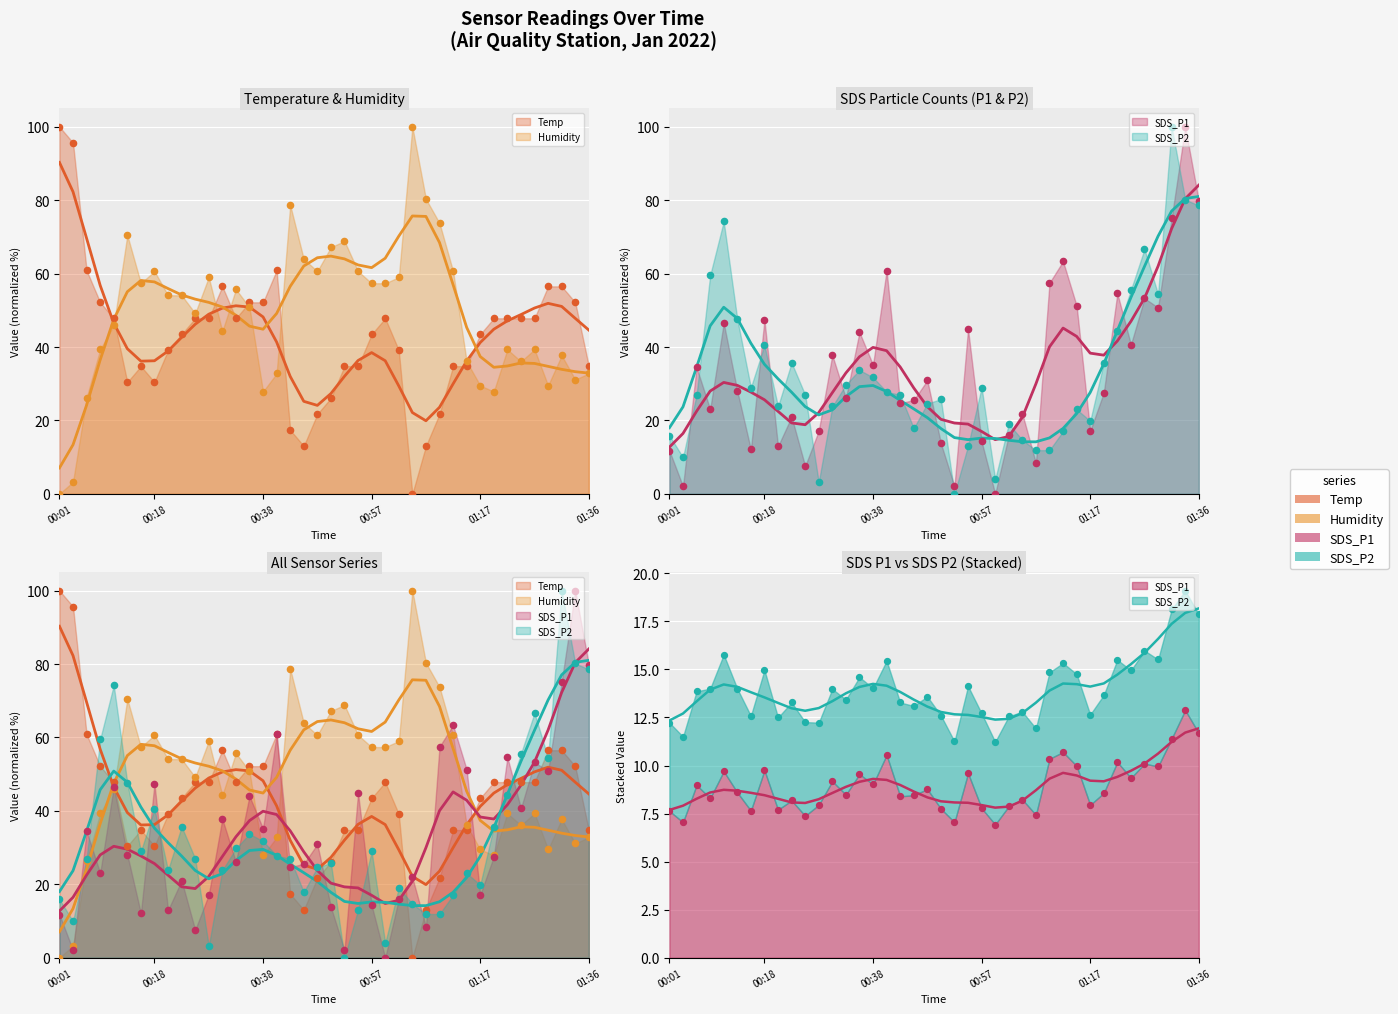

Which series has the largest Y range (max minus min)?

Temp